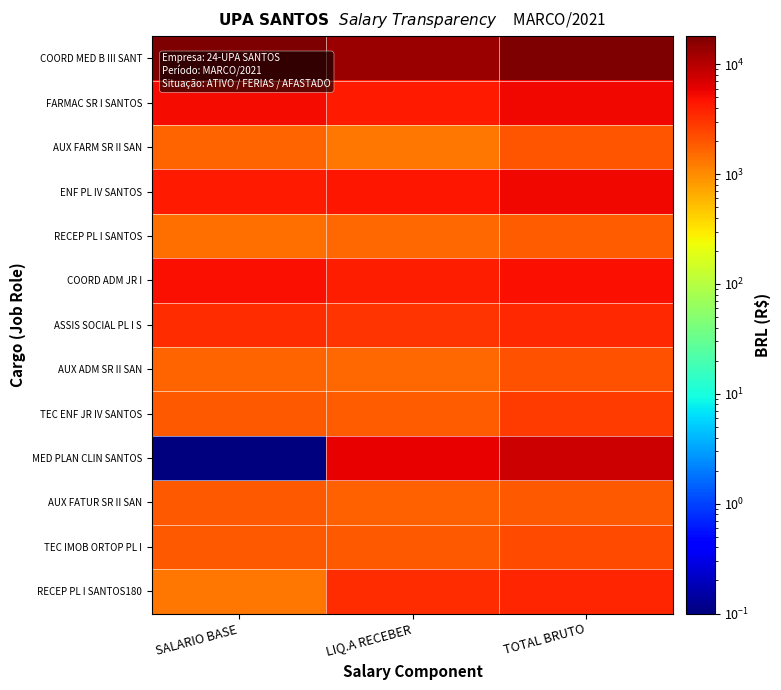

Reading right to left, extract all data points from this chart.

COORD MED B III SANT: TOTAL BRUTO=18013.8	LIQ.A RECEBER=13384.2	SALARIO BASE=17793.8
FARMAC SR I SANTOS: TOTAL BRUTO=5303.4	LIQ.A RECEBER=4328.8	SALARIO BASE=5083.4
AUX FARM SR II SAN: TOTAL BRUTO=2043.5	LIQ.A RECEBER=1302.7	SALARIO BASE=1688.4
ENF PL IV SANTOS: TOTAL BRUTO=5455.4	LIQ.A RECEBER=4448.4	SALARIO BASE=4344.2
RECEP PL I SANTOS: TOTAL BRUTO=1807.5	LIQ.A RECEBER=1573.1	SALARIO BASE=1469.9
COORD ADM JR I: TOTAL BRUTO=4977.9	LIQ.A RECEBER=4069.2	SALARIO BASE=4977.9
ASSIS SOCIAL PL I S: TOTAL BRUTO=3562.1	LIQ.A RECEBER=3053.4	SALARIO BASE=3342.1
AUX ADM SR II SAN: TOTAL BRUTO=2110.1	LIQ.A RECEBER=1564.4	SALARIO BASE=1688.4
TEC ENF JR IV SANTOS: TOTAL BRUTO=2795.2	LIQ.A RECEBER=1825.0	SALARIO BASE=1886.1
MED PLAN CLIN SANTOS: TOTAL BRUTO=7912.6	LIQ.A RECEBER=5829.5	SALARIO BASE=0.1
AUX FATUR SR II SAN: TOTAL BRUTO=1876.0	LIQ.A RECEBER=1702.5	SALARIO BASE=1876.0
TEC IMOB ORTOP PL I: TOTAL BRUTO=2254.6	LIQ.A RECEBER=1941.4	SALARIO BASE=1883.9
RECEP PL I SANTOS180: TOTAL BRUTO=3680.0	LIQ.A RECEBER=3388.6	SALARIO BASE=1322.9